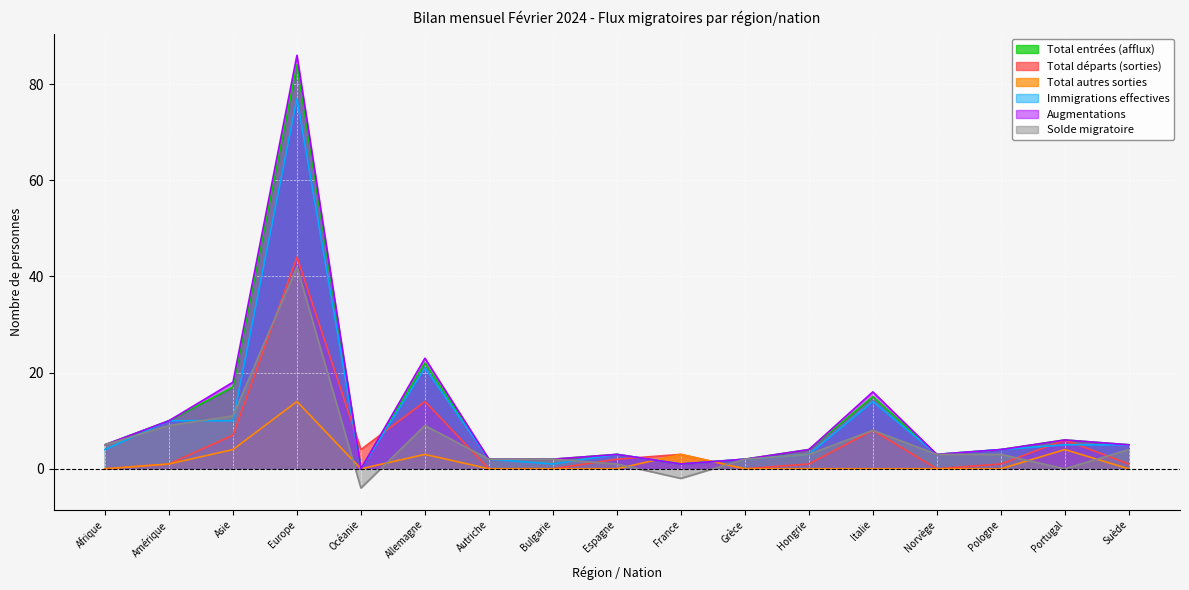

What value does the Total entrées (afflux) series have at Pologne?

4